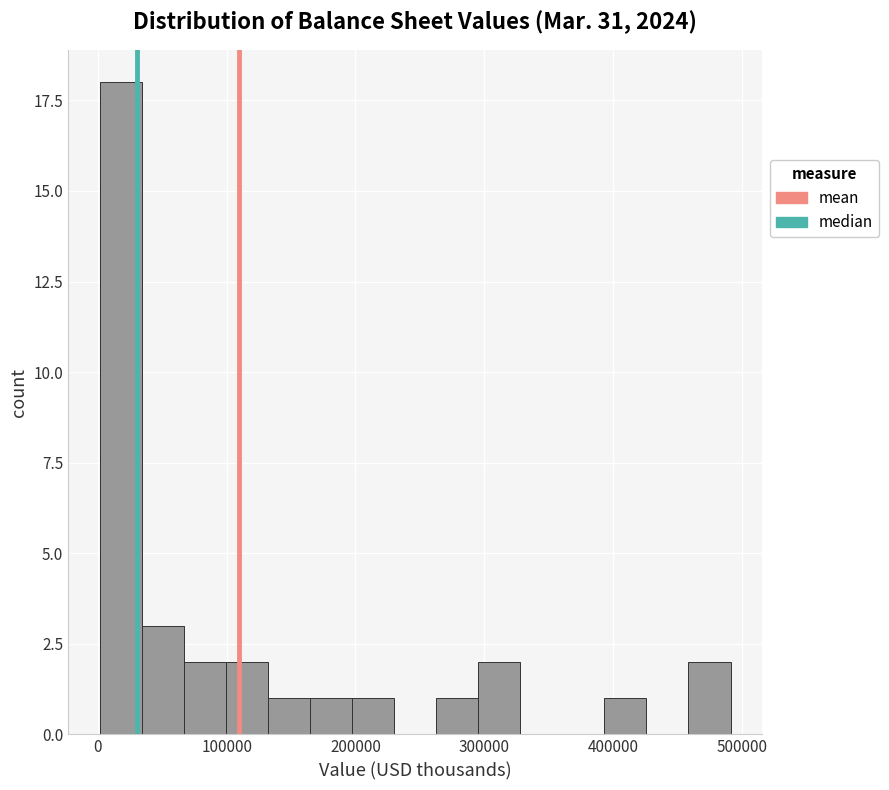

Around what value on the x-axis is the tallest bar? Give the approximate position of its centre, as read against the axis.

20000